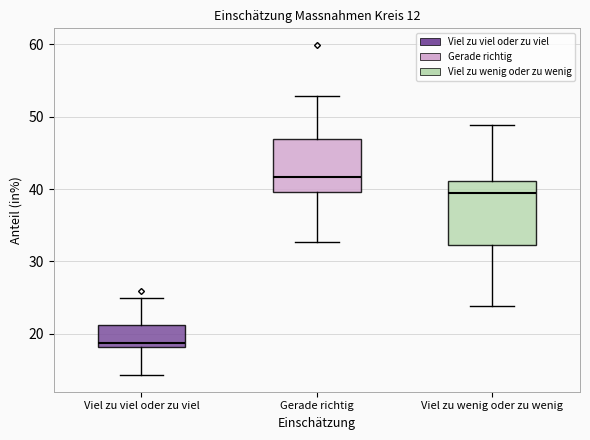

Which box has the lowest median line?

Viel zu viel oder zu viel